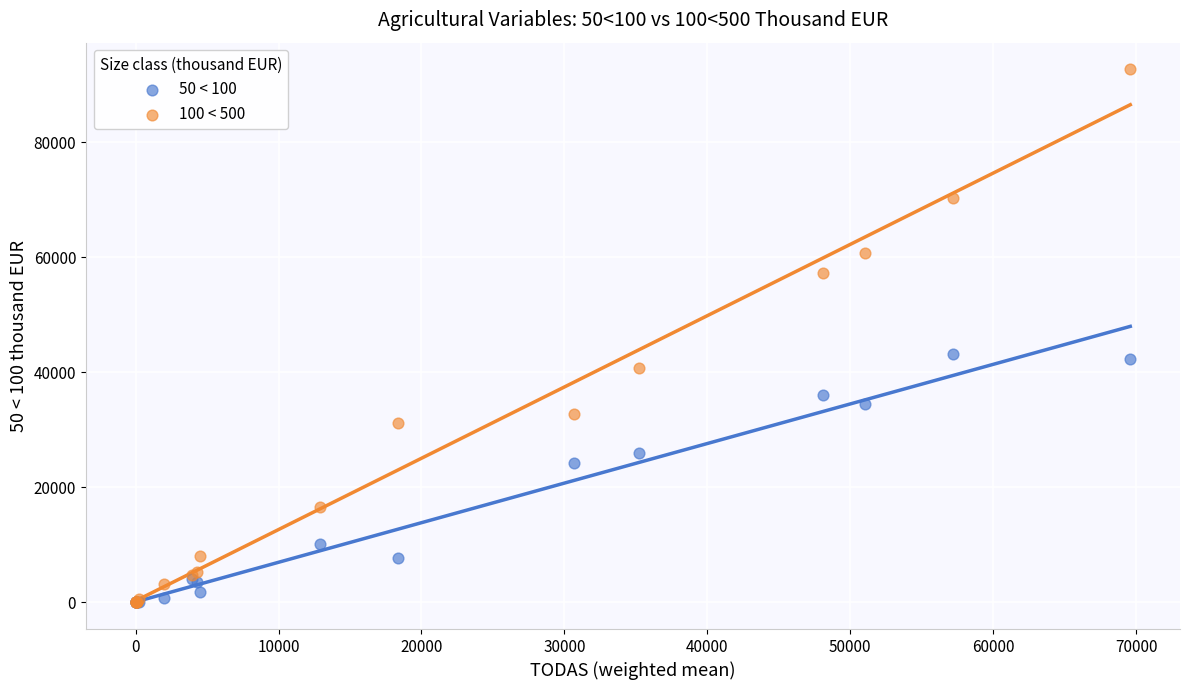

What are all the series names shown in the legend?

50 < 100, 100 < 500